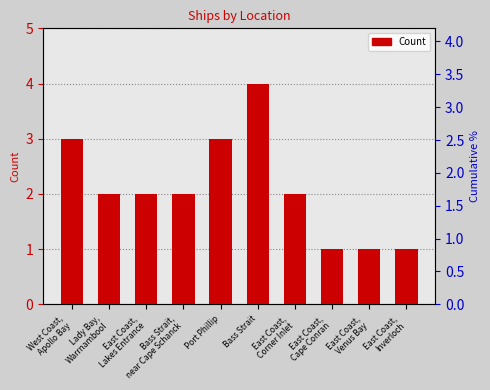

Is it true that the value at East Coast,
Lakes Entrance is 2?

True